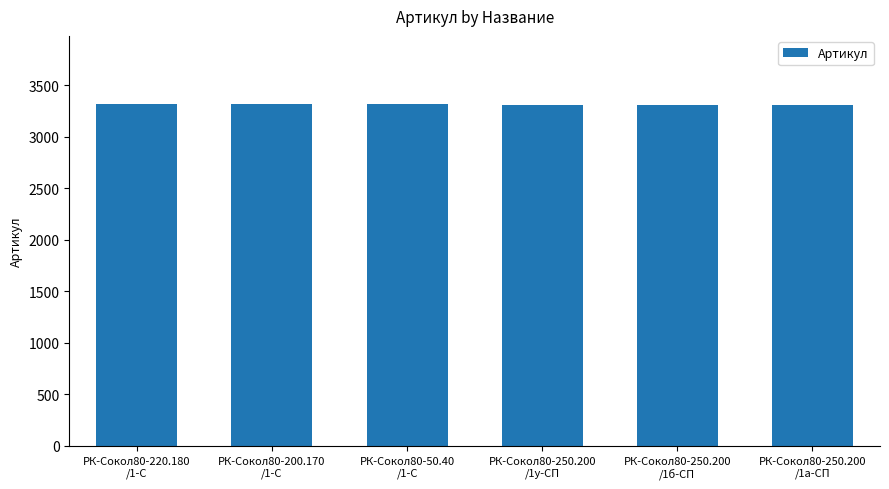

What is the greatest value displayed?

3317